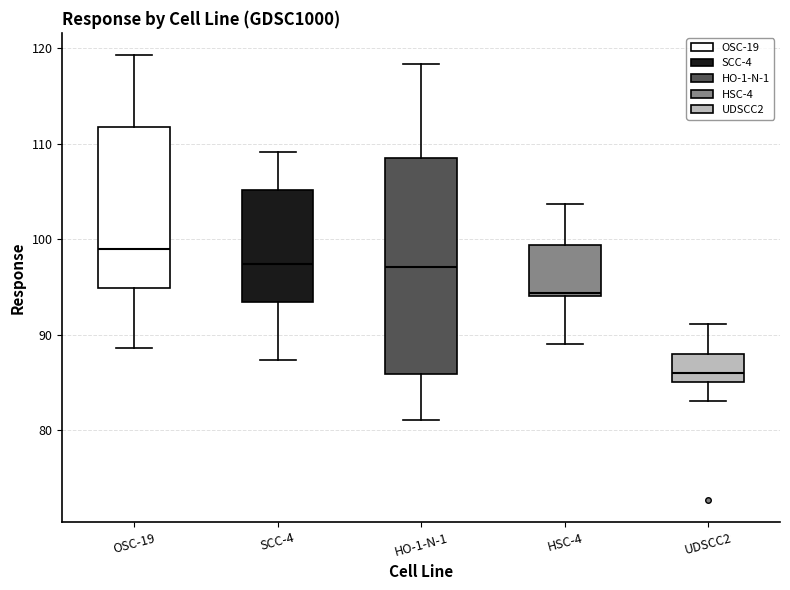

Comparing the boxes themselves (not the whiskers), which one is the tallest?

HO-1-N-1